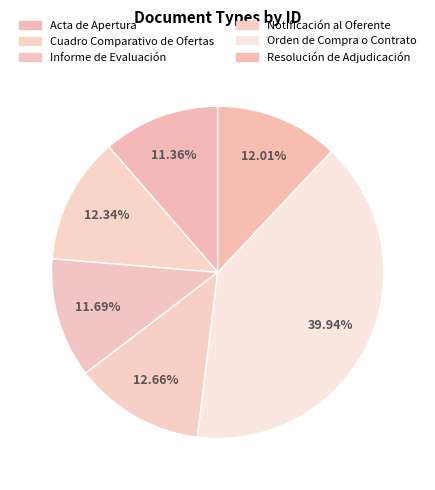

Does any single category account for the majority?

No